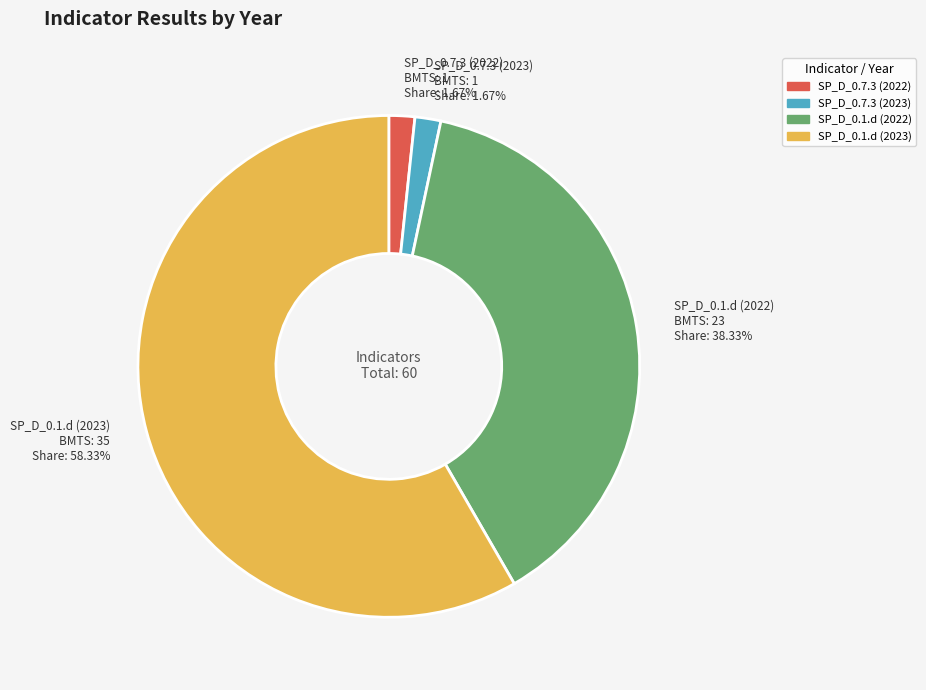

To the nearest percent, what is the difference between the largest and smallest slice percentages?

57%